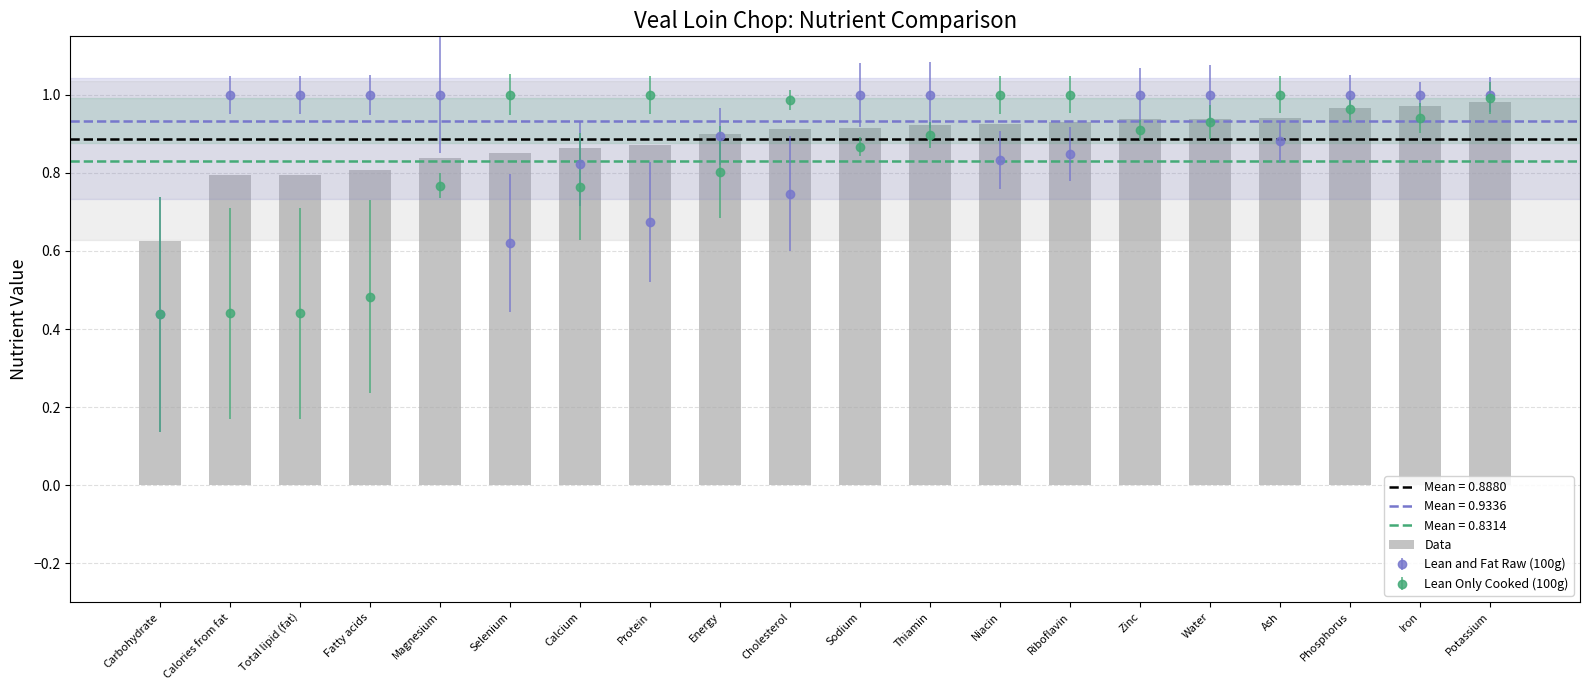

What is the sum of all Data values?

17.7